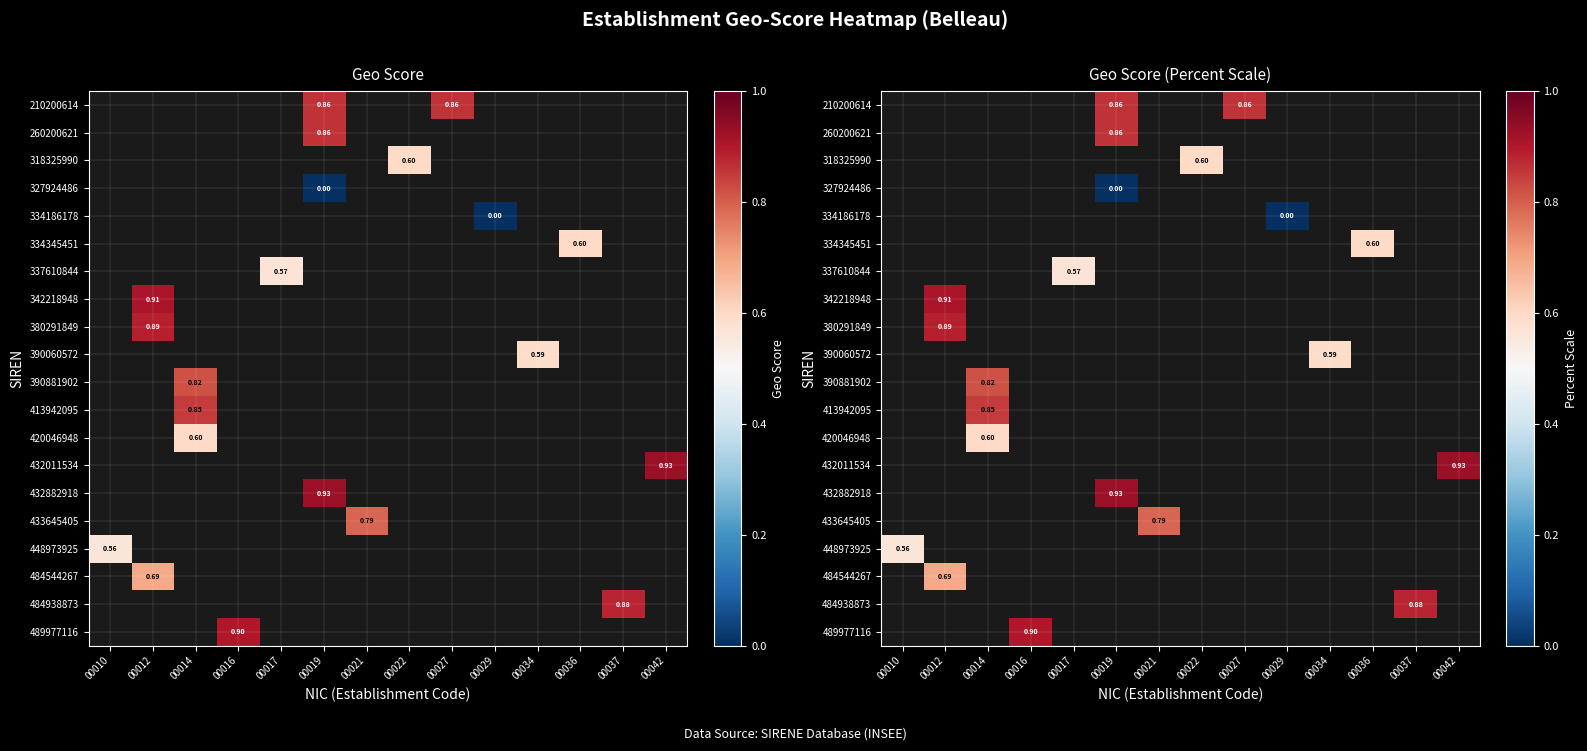

Is the value of 489977116 at 00042 greater than the value of 433645405 at 00042?

No